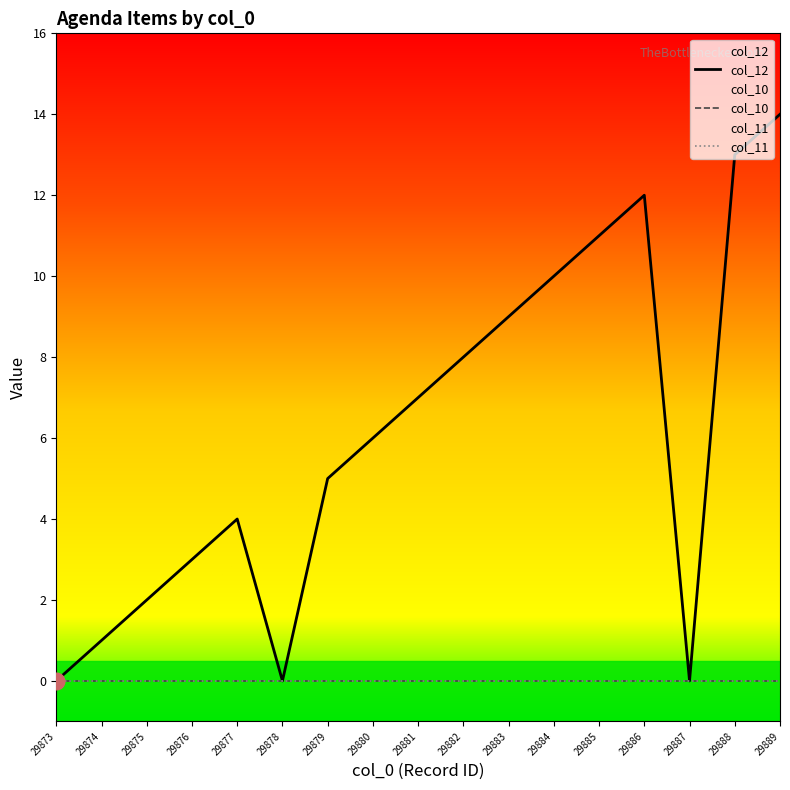

True or false: col_12 has a value of 0 at 29873.

True